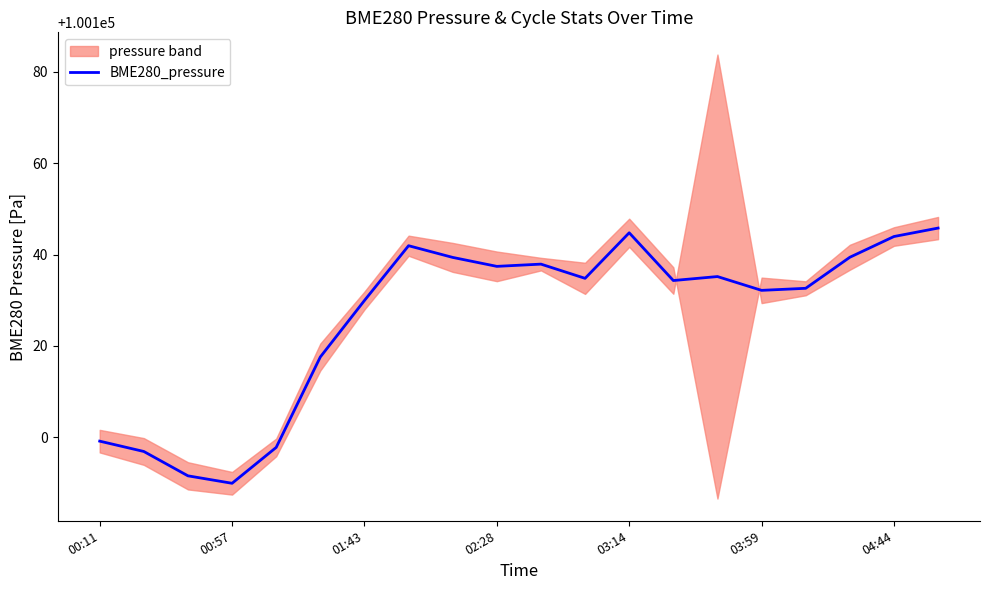

The BME280_pressure series shows 100089.9 at 00:57. True or false?

True